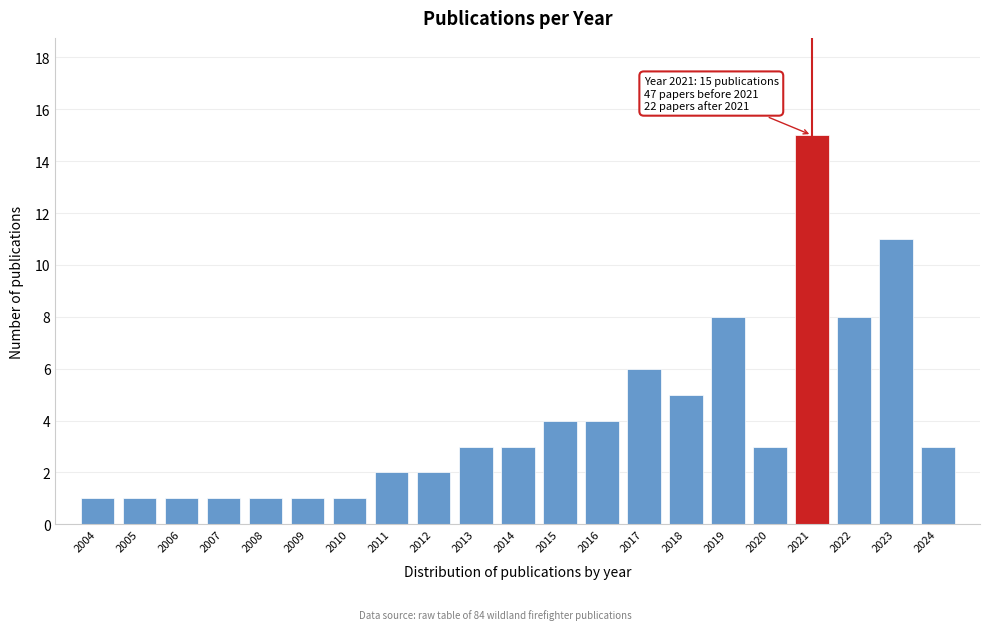

Reading left to right, list all the values displayed in this chart.

1	1	1	1	1	1	1	2	2	3	3	4	4	6	5	8	3	15	8	11	3